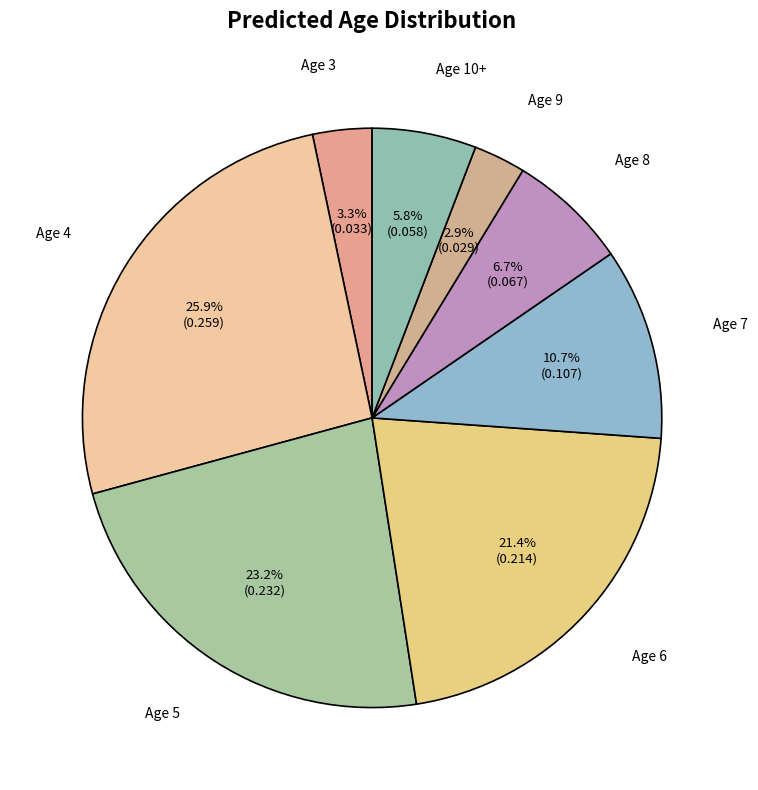

To the nearest percent, what is the difference between the largest and smallest slice percentages?

23%